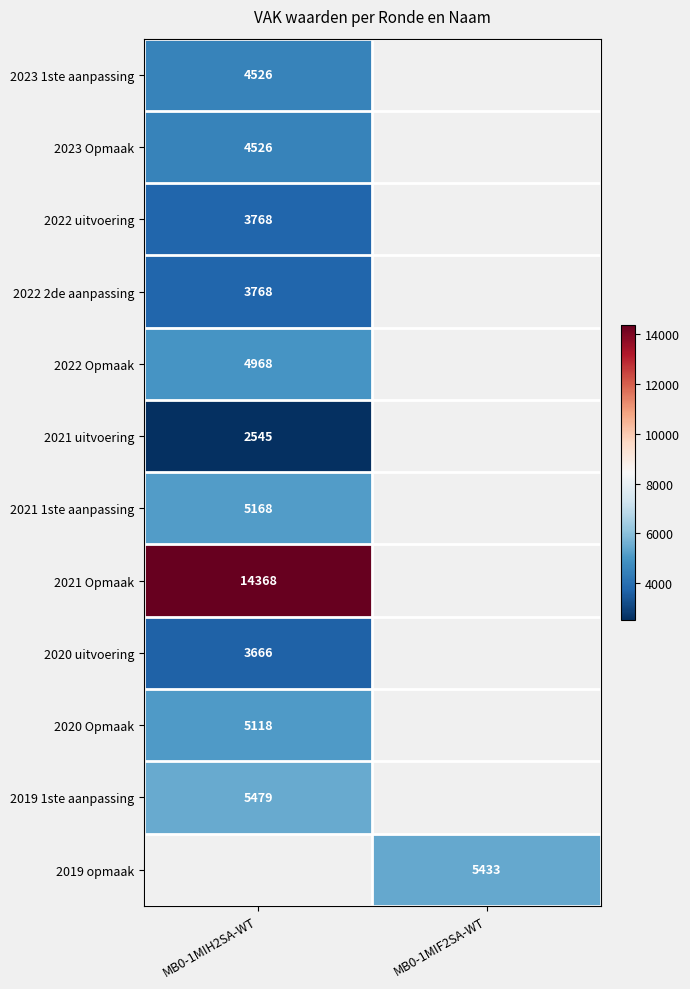

Is the value of 2020 Opmaak at MB0-1MIH2SA-WT greater than the value of 2020 uitvoering at MB0-1MIH2SA-WT?

Yes